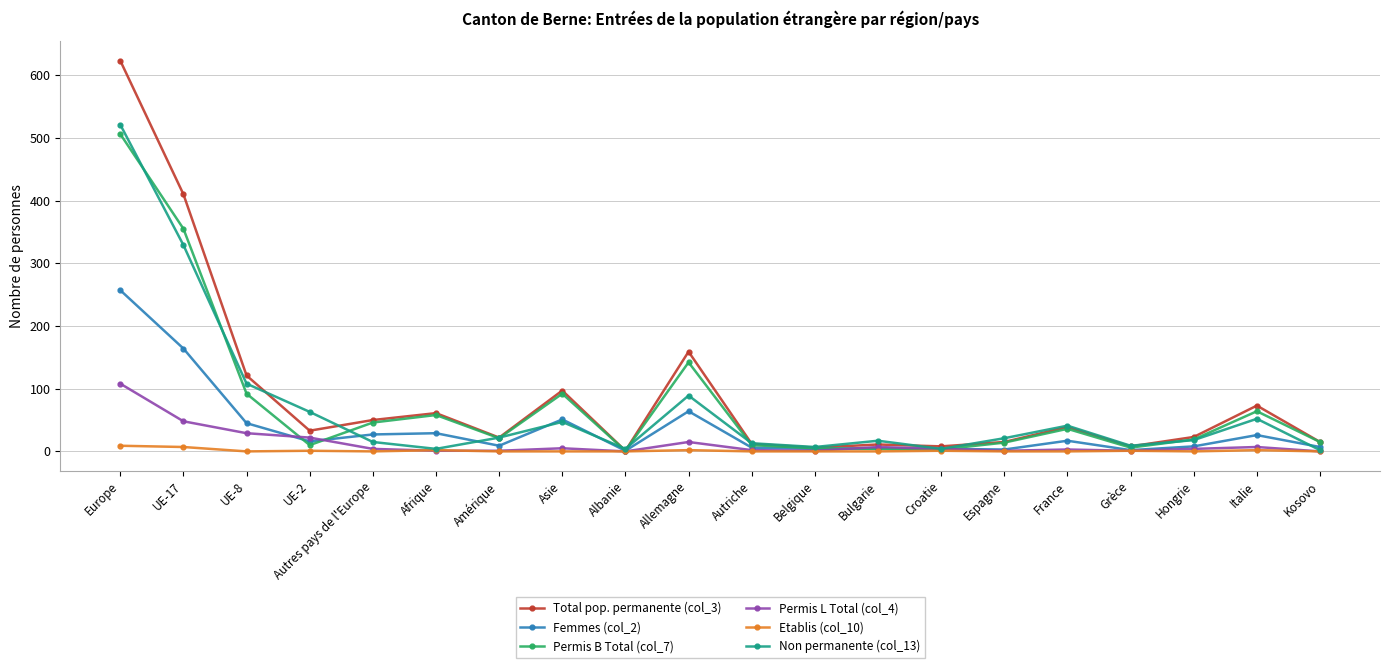

Which label corresponds to the largest value in the chart?

Europe